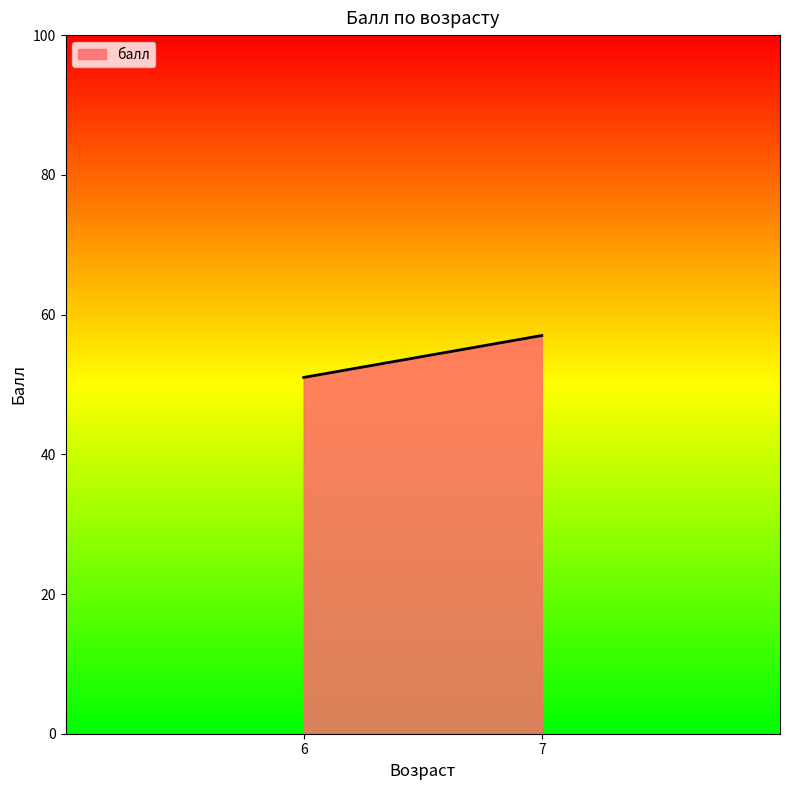

List the labels in order of value, smallest first.

6, 7